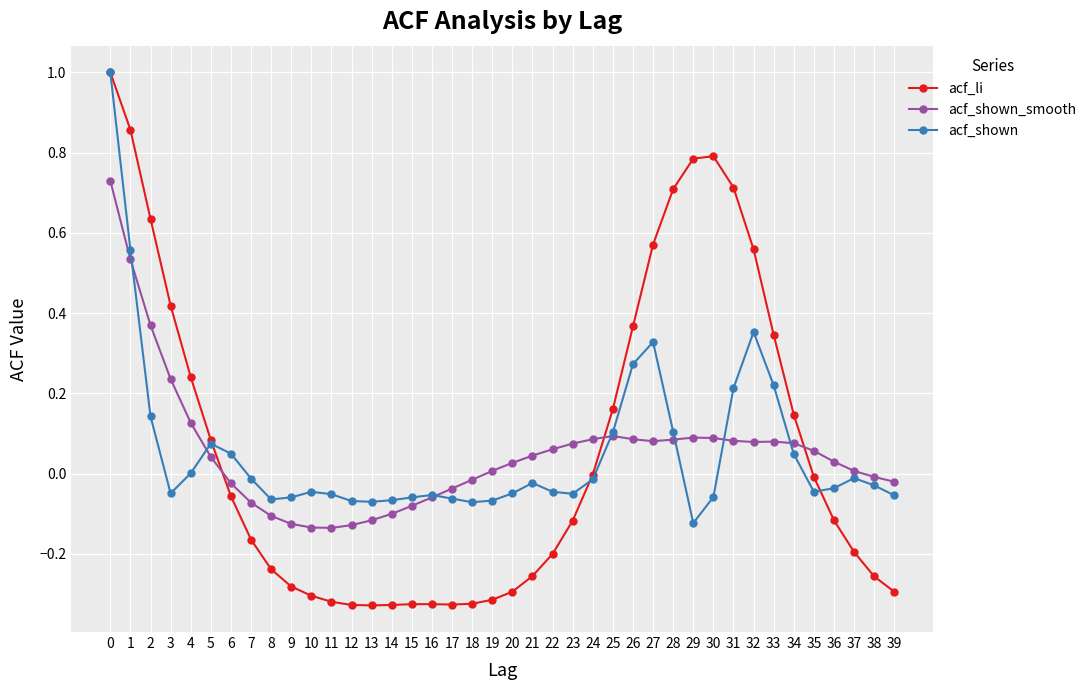

Which series has the largest total across all categories?

acf_li